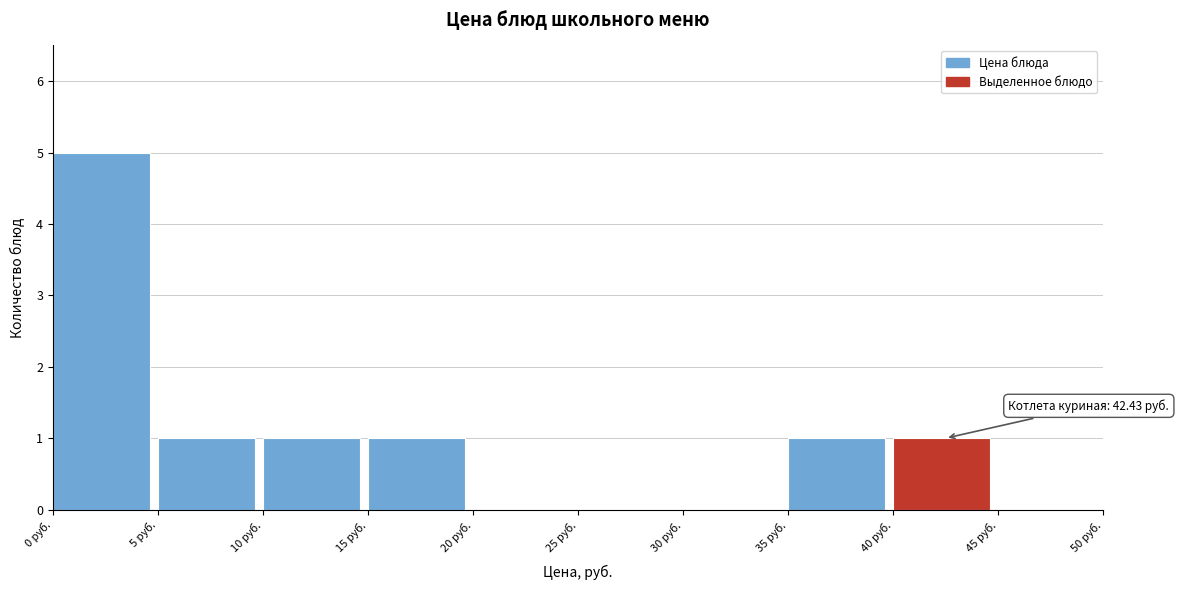

Which range on the x-axis has the tallest bar?

0 to 5